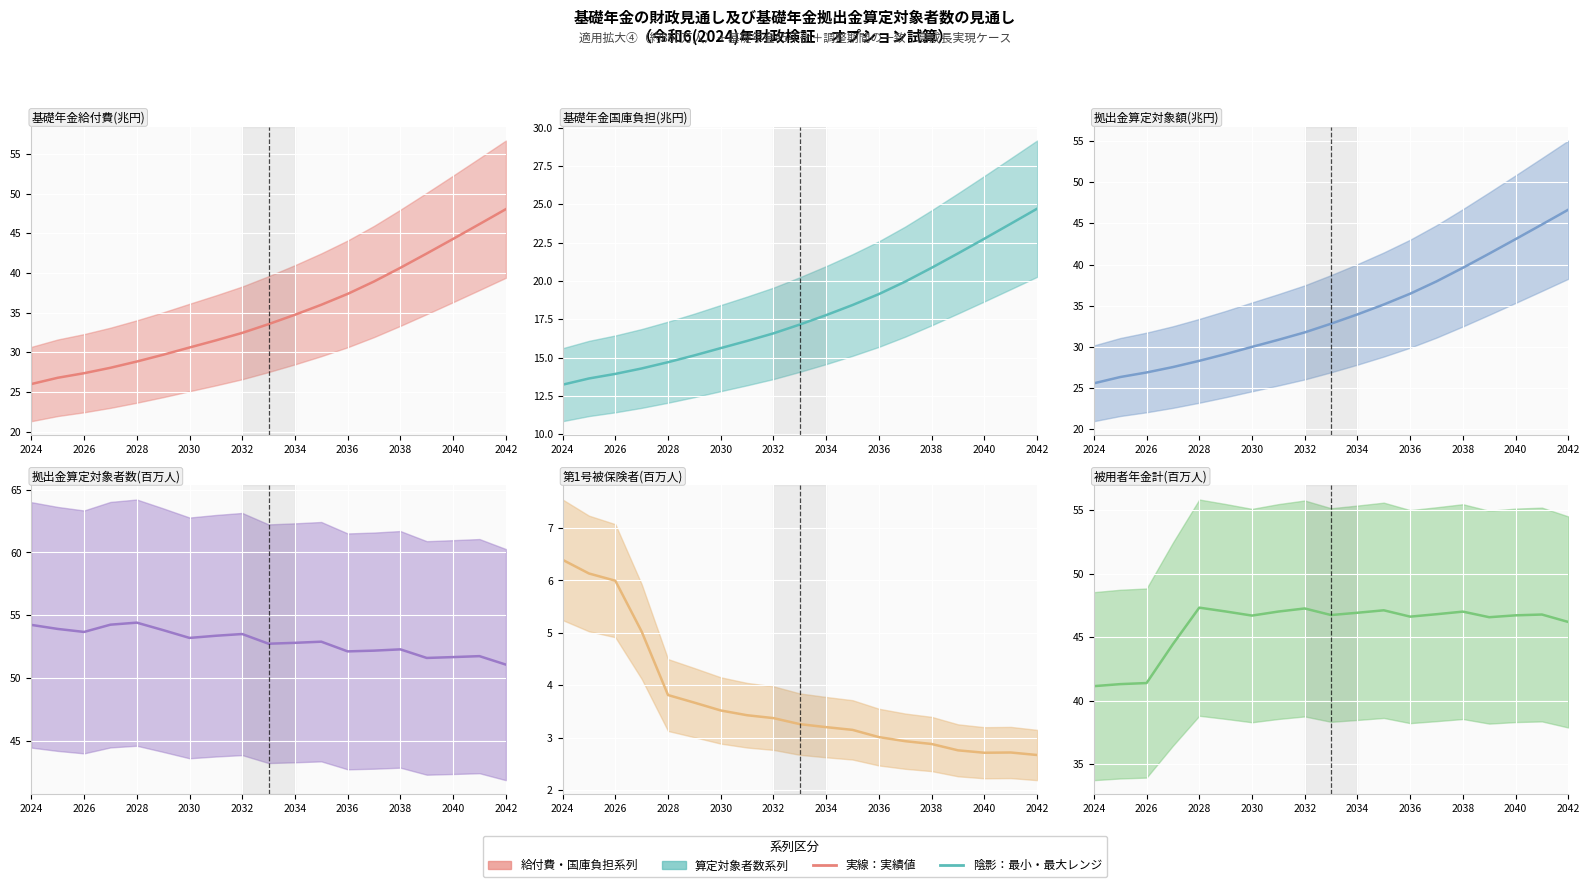

Reading right to left, transcribe all the data shown in this chart.

基礎年金給付費(兆円) (実績): 48.0	46.2	44.3	42.5	40.7	38.9	37.4	36.0	34.7	33.6	32.5	31.5	30.6	29.7	28.8	28.1	27.4	26.8	26.0
基礎年金国庫負担(兆円) (実績): 24.7	23.7	22.8	21.8	20.9	20.0	19.1	18.4	17.8	17.2	16.6	16.1	15.6	15.1	14.7	14.3	13.9	13.6	13.2
拠出金算定対象額(兆円) (実績): 46.7	44.9	43.1	41.3	39.6	37.9	36.5	35.1	33.9	32.8	31.7	30.8	30.0	29.1	28.3	27.5	26.9	26.3	25.6
拠出金算定対象者数(百万人) (実績): 51.1	51.7	51.7	51.6	52.3	52.2	52.1	52.9	52.8	52.7	53.5	53.4	53.2	53.8	54.4	54.3	53.7	53.9	54.2
第1号被保険者(百万人) (実績): 2.7	2.7	2.7	2.8	2.9	2.9	3.0	3.1	3.2	3.3	3.4	3.4	3.5	3.7	3.8	5.0	6.0	6.1	6.4
被用者年金計(百万人) (実績): 46.2	46.8	46.7	46.6	47.0	46.8	46.6	47.1	46.9	46.7	47.3	47.0	46.7	47.0	47.3	44.4	41.4	41.3	41.1